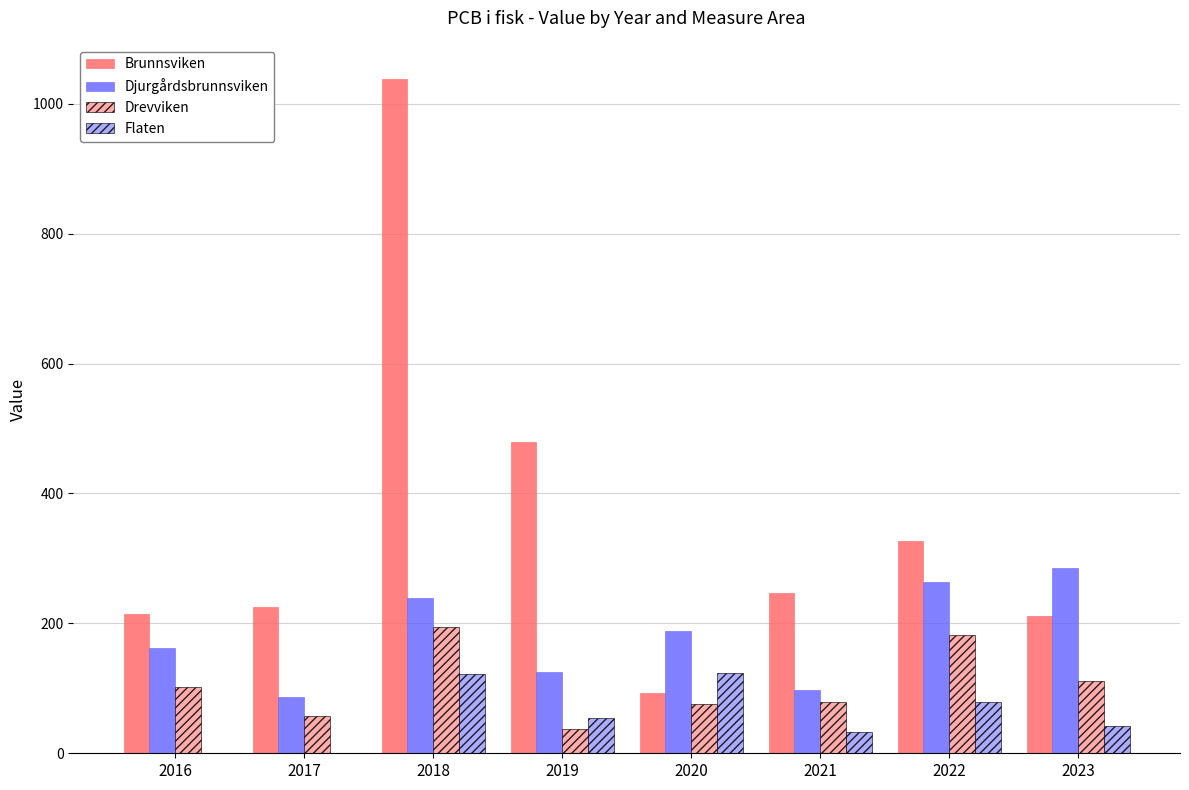

What is the sum of all Drevviken values?

839.4